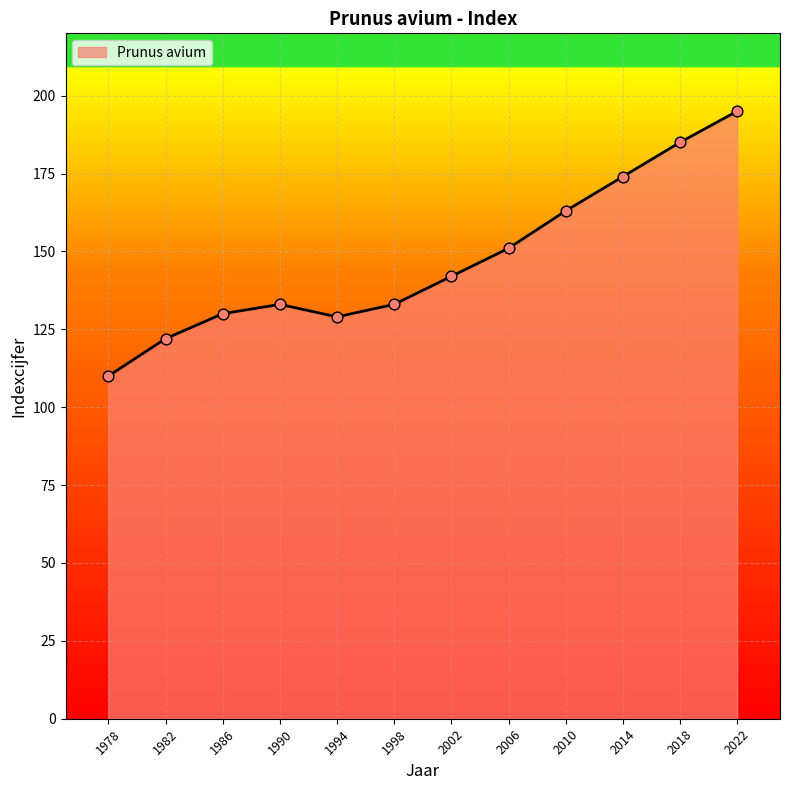

What is the ratio of the value at 1998 to the value at 2010?

0.8